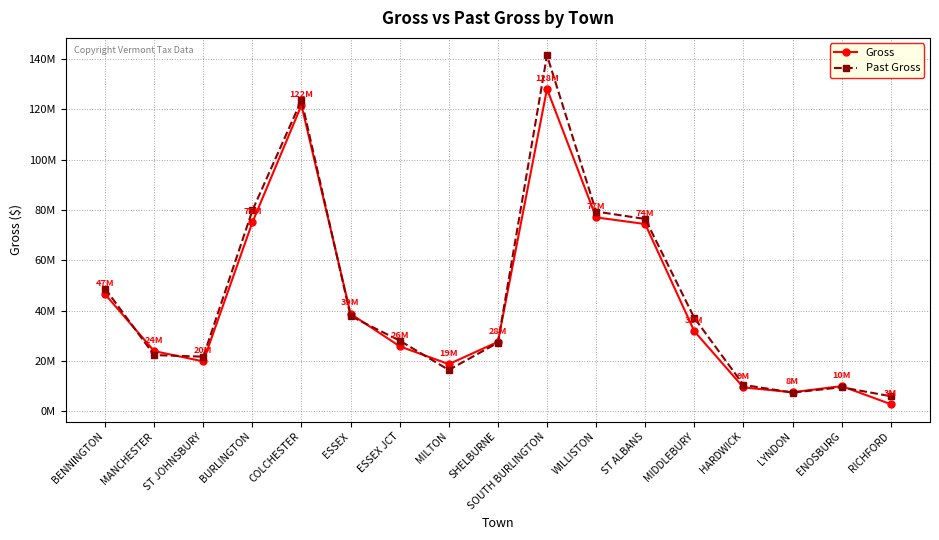

Which series has the widest spread of values?

Past Gross